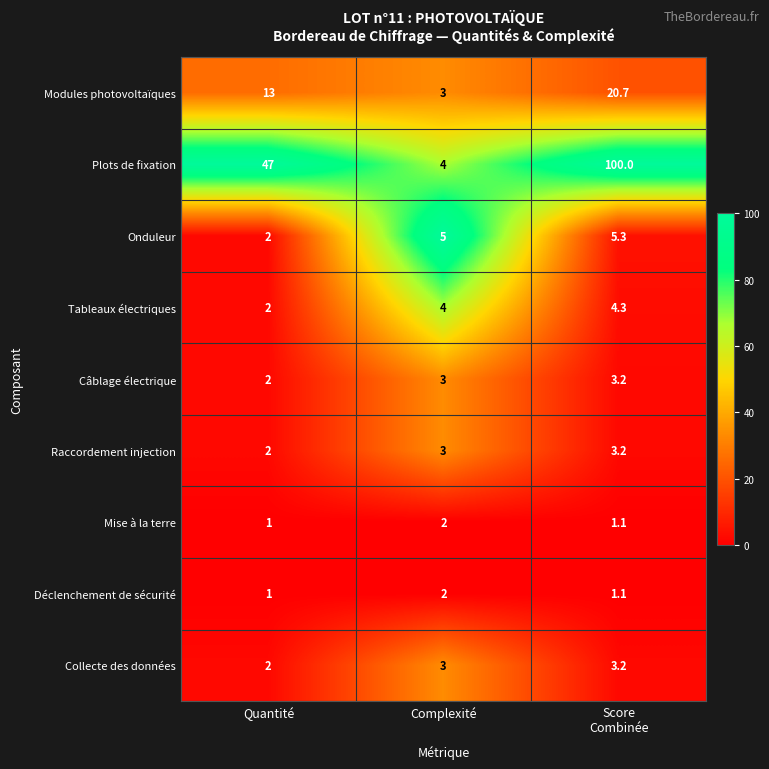

The value of Câblage électrique at Complexité is 1.2. True or false?

False